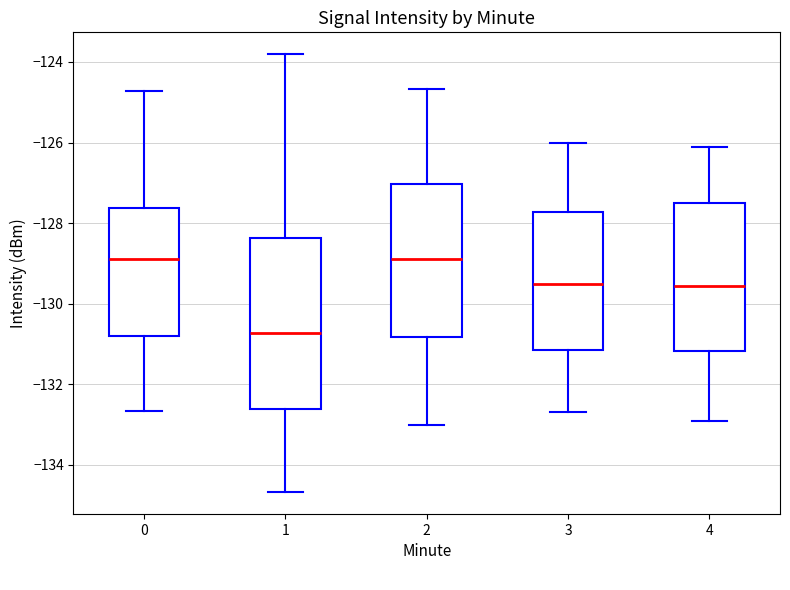

Which box's median line is the lowest?

1